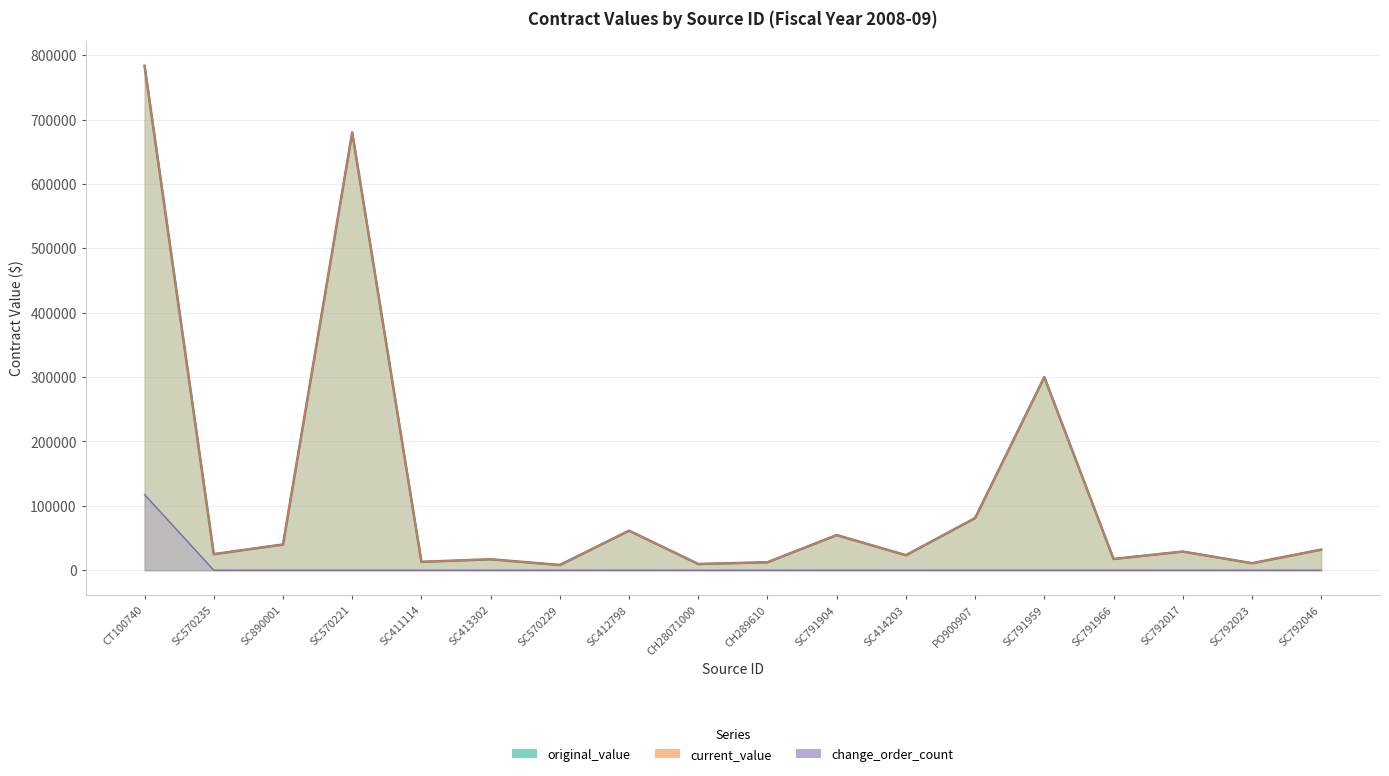

Where is the first local maximum for current_value?

SC570221